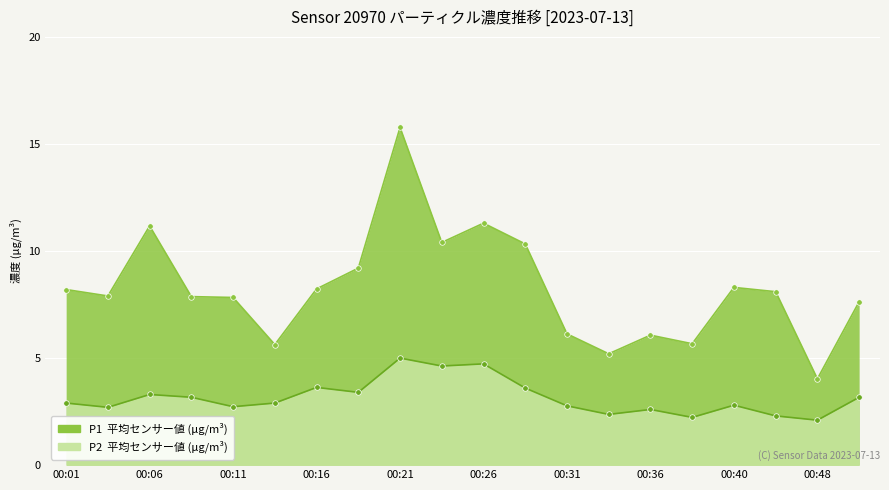

Rank the categories by P2 value from highest to lowest.

00:21, 00:26, 00:23, 00:16, 00:28, 00:19, 00:06, 00:09, 00:50, 00:01, 00:14, 00:40, 00:31, 00:11, 00:04, 00:36, 00:33, 00:43, 00:38, 00:48